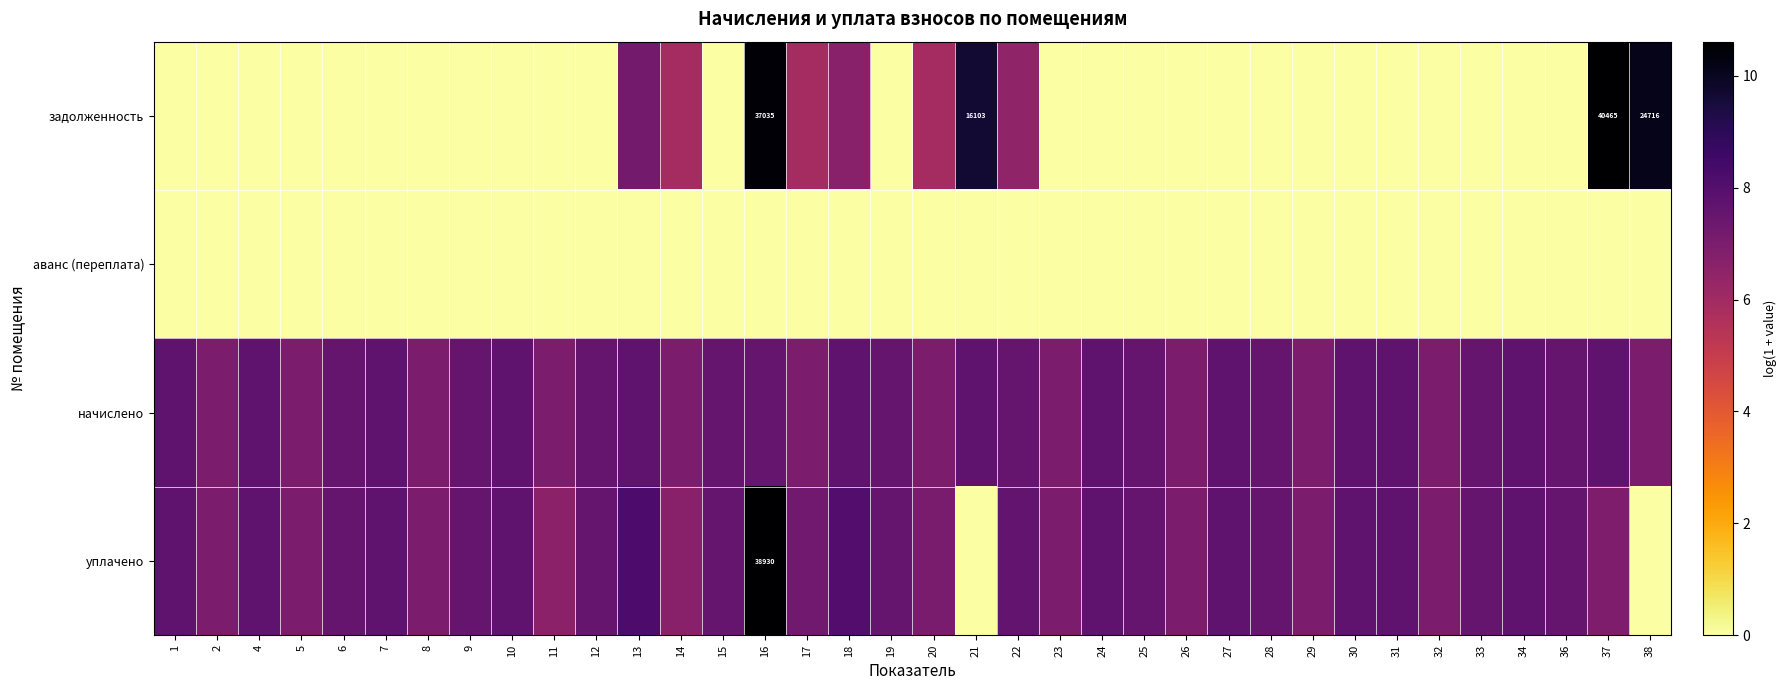

At which label does задолженность reach its minimum?

1